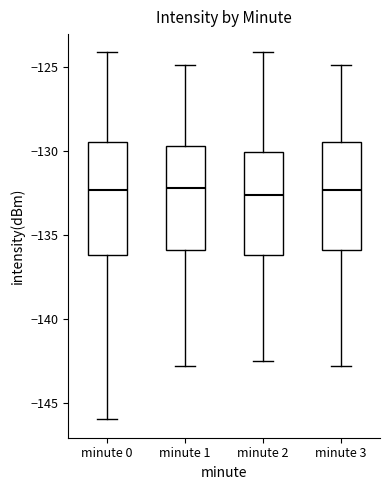

Where does the upper whisker of the box for minute 3 end on the y-axis? The values are not printed on the chart, so give them approximately, as read against the axis.

-125.0